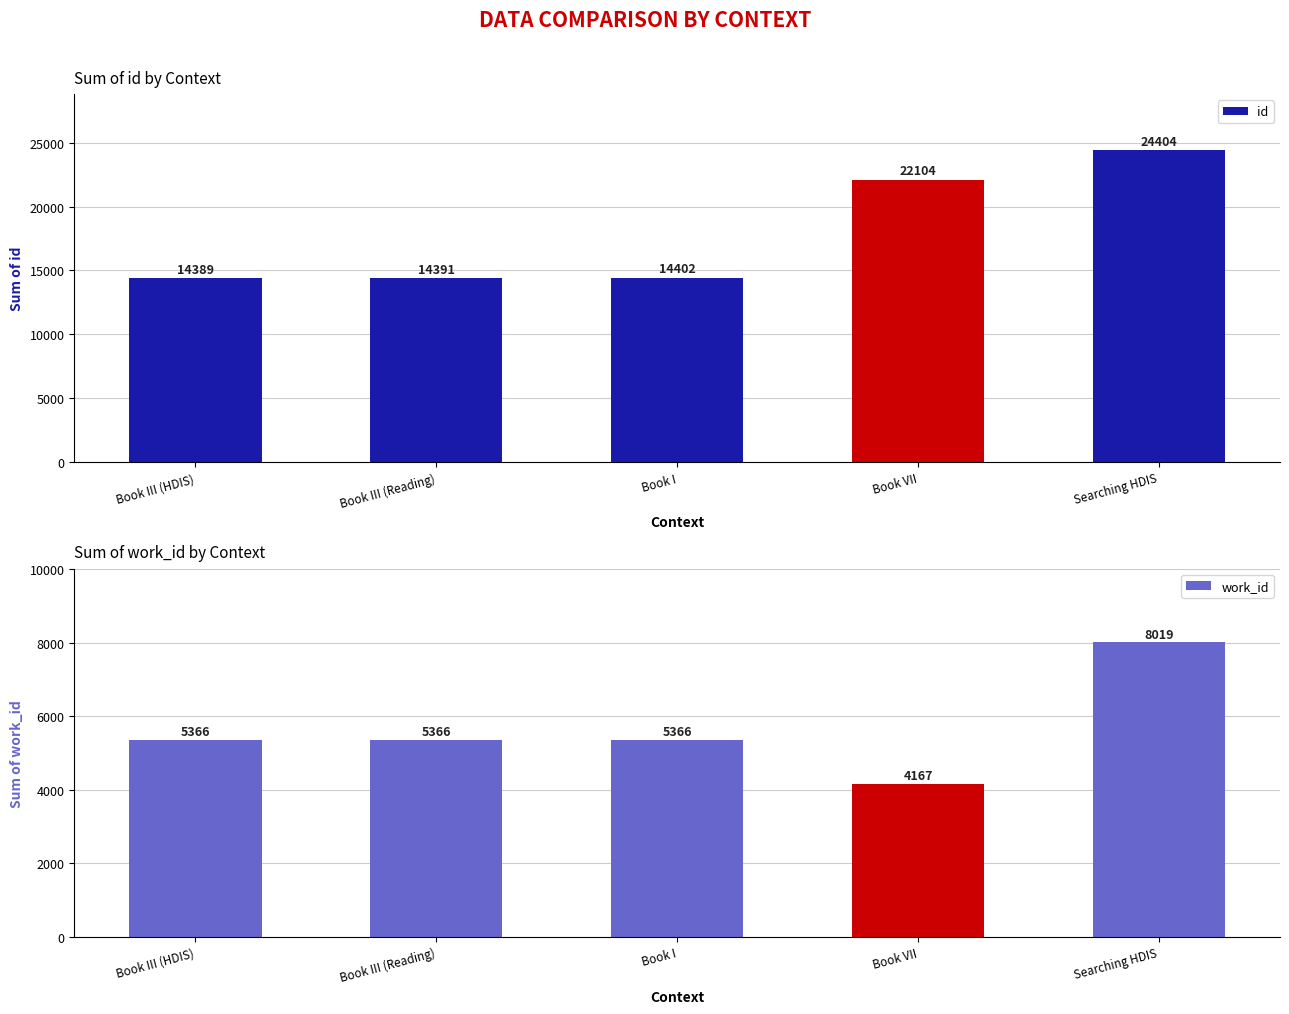

How many values in the id series exceed 14402?

2